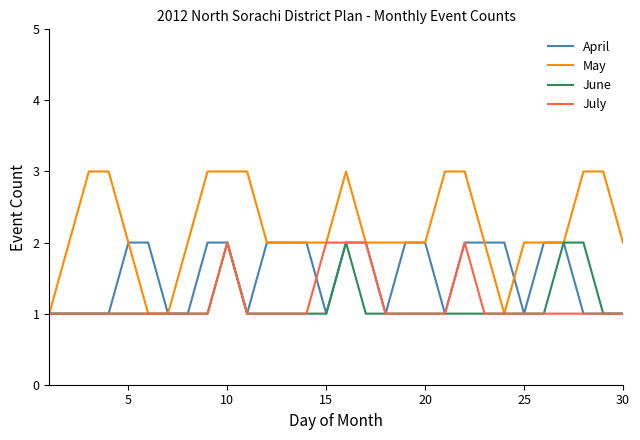

Which series has the largest total across all categories?

May